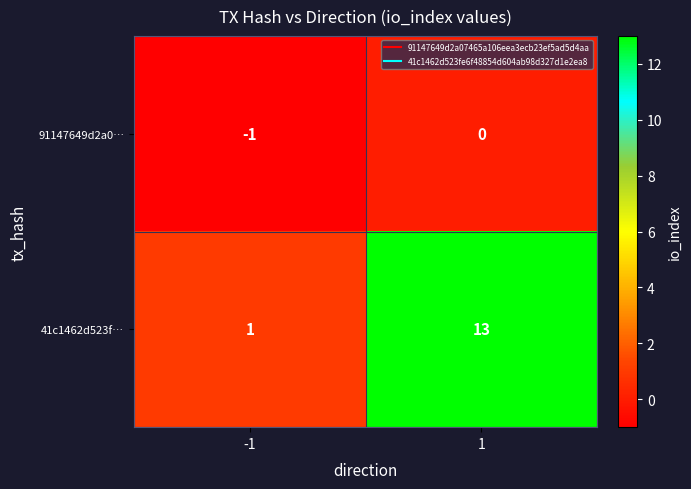

The value of 41c1462d523f… at -1 is 1. True or false?

True